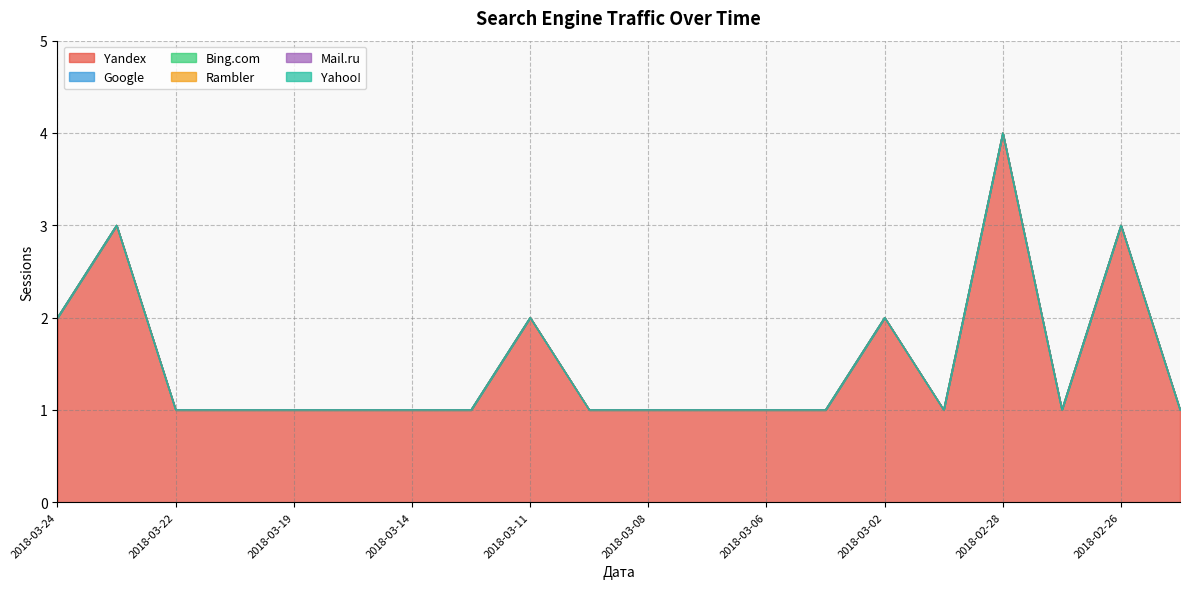

True or false: Yahoo! and Google intersect in this chart.

False